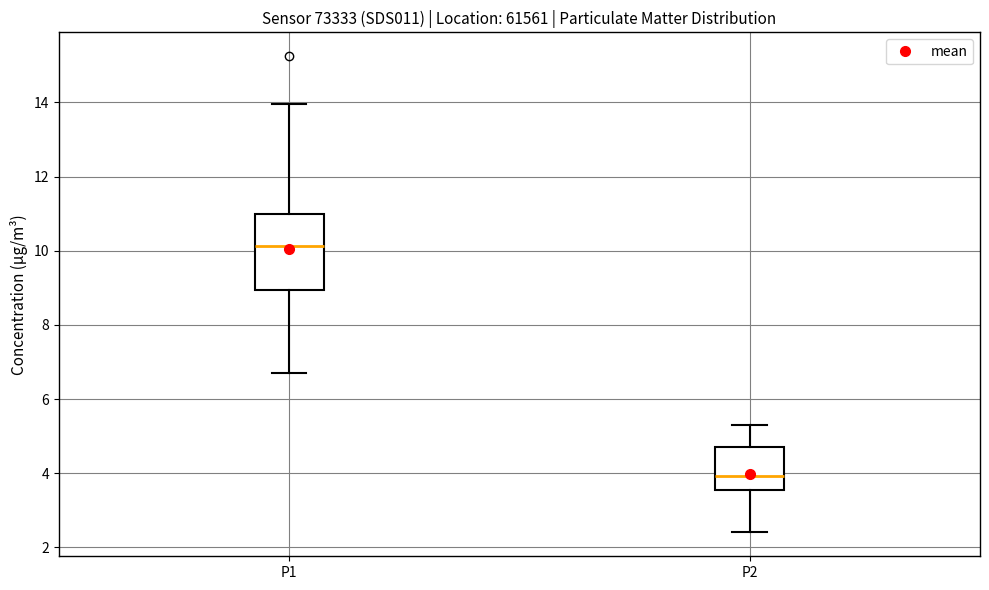

Where does the upper whisker of the box for P1 end on the y-axis? The values are not printed on the chart, so give them approximately, as read against the axis.

14.0